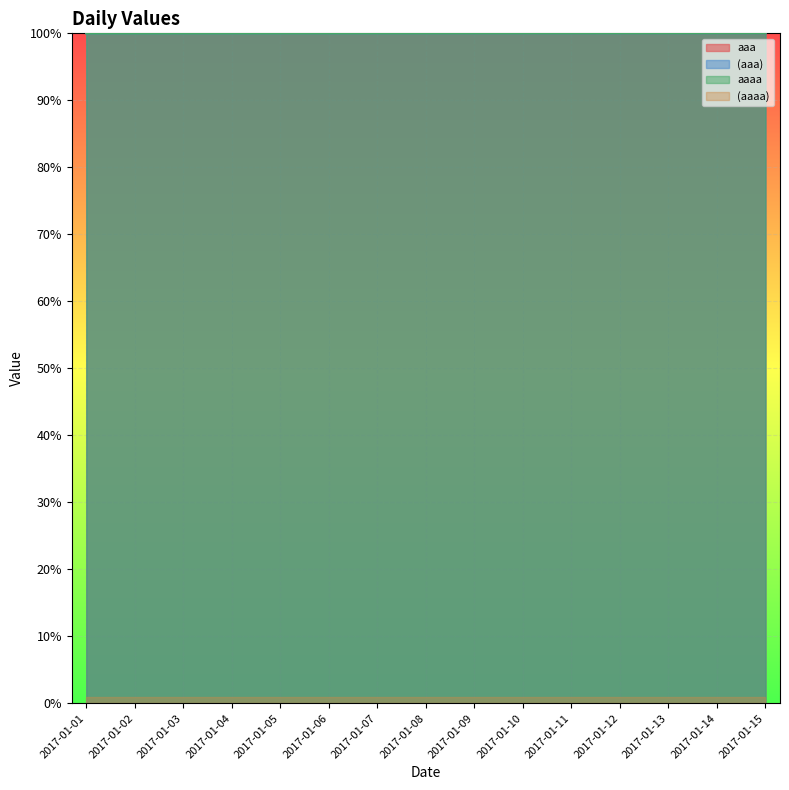

Does the chart display data point markers on the line(s)?

No